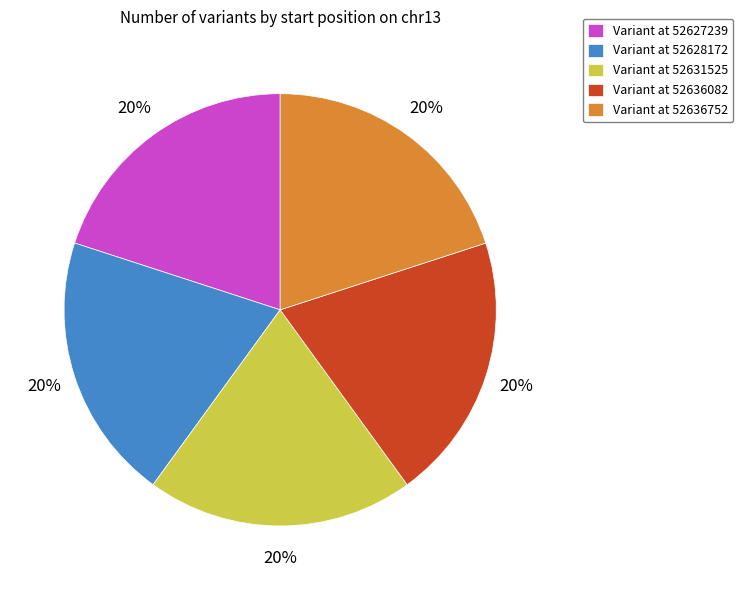

Approximately how many times larger is the value at Variant at 52631525 compared to Variant at 52627239?

1.0